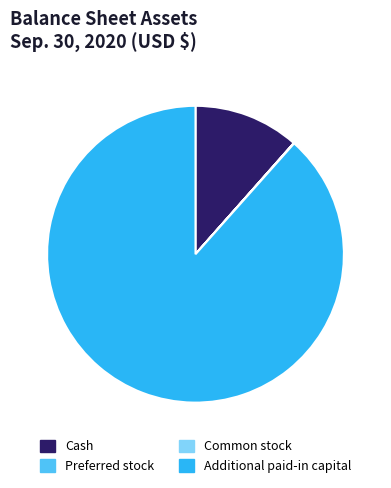

Which has a higher value, Cash or Additional paid-in capital?

Additional paid-in capital